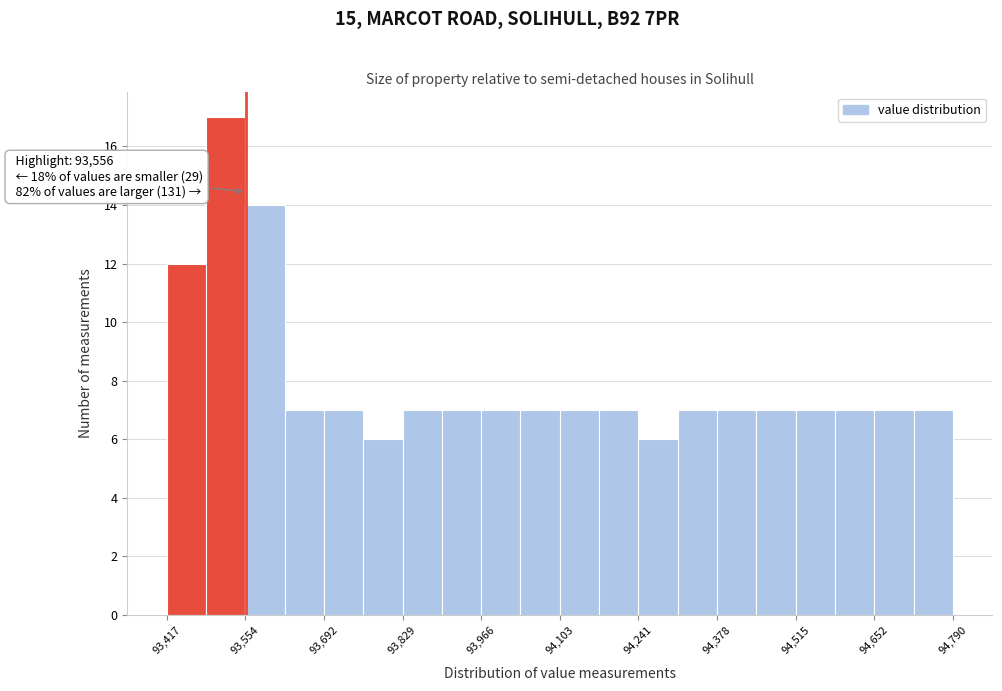

Around what value on the x-axis is the tallest bar? Give the approximate position of its centre, as read against the axis.

93520